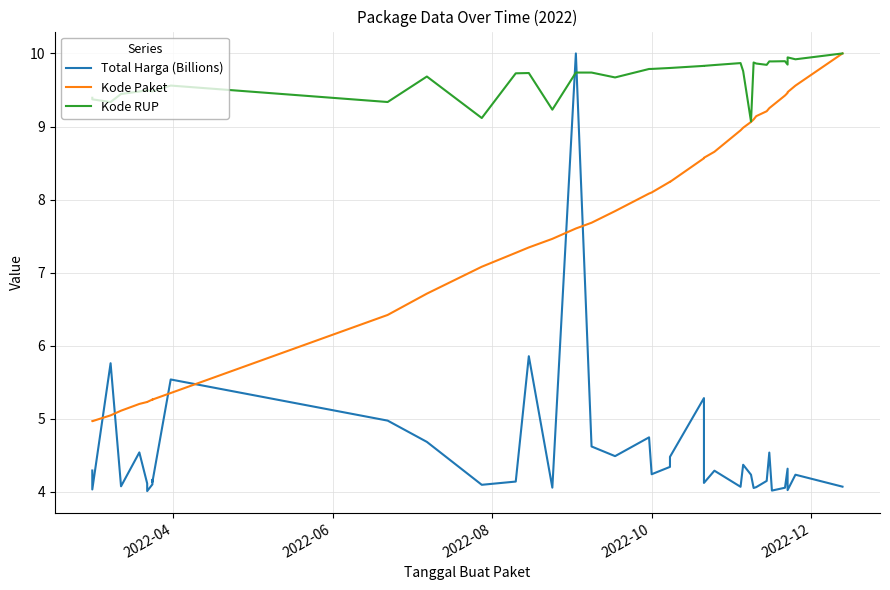

What is the average value of the Kode RUP series?

9.7